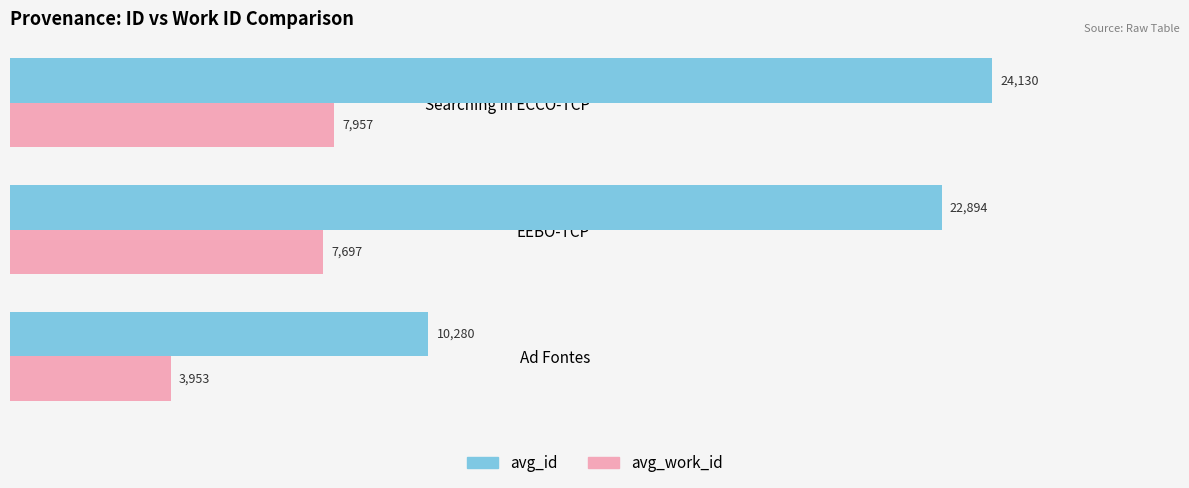

Is the value of avg_work_id at EEBO-TCP greater than the value of avg_id at Ad Fontes?

No